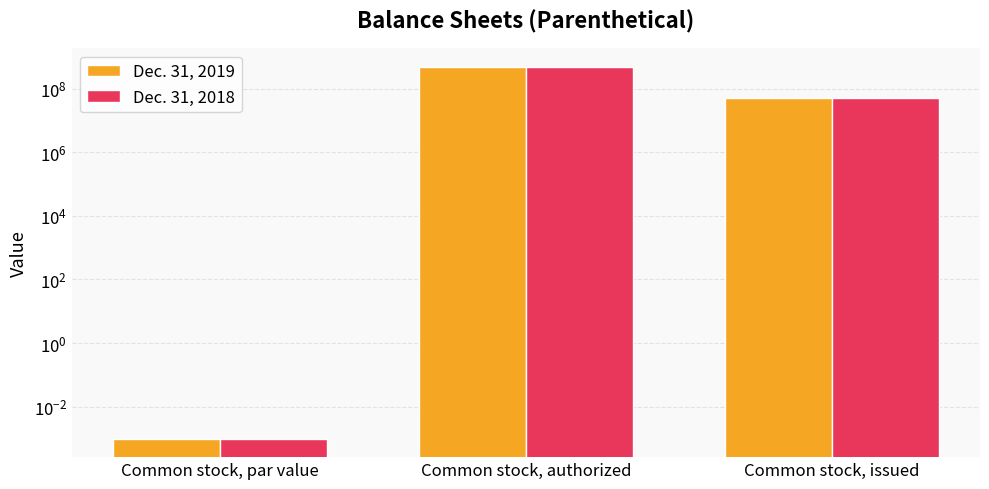

Reading left to right, list all the values displayed in this chart.

Dec. 31, 2019: 0.0	480000000.0	50605965.0
Dec. 31, 2018: 0.0	480000000.0	50605965.0